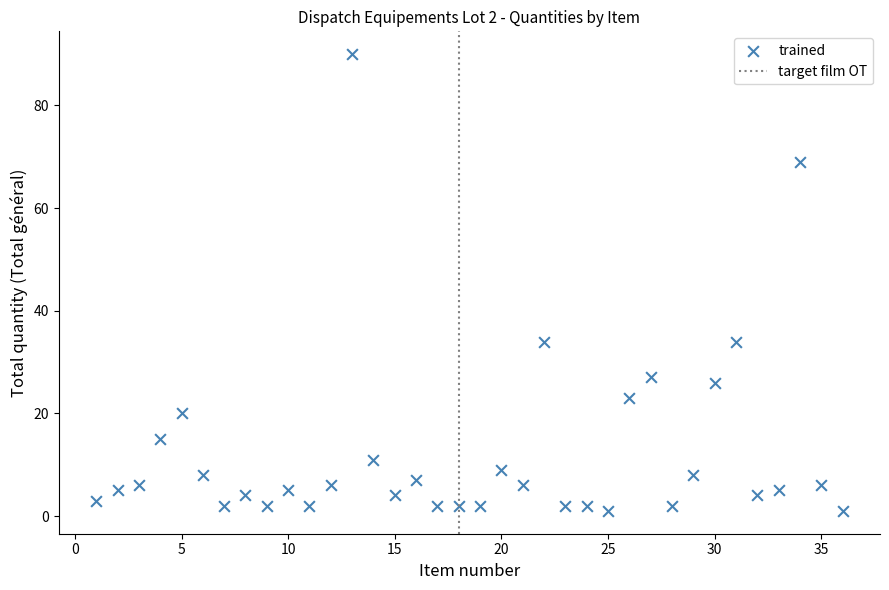

What is the range of X values (max minus min)?

35